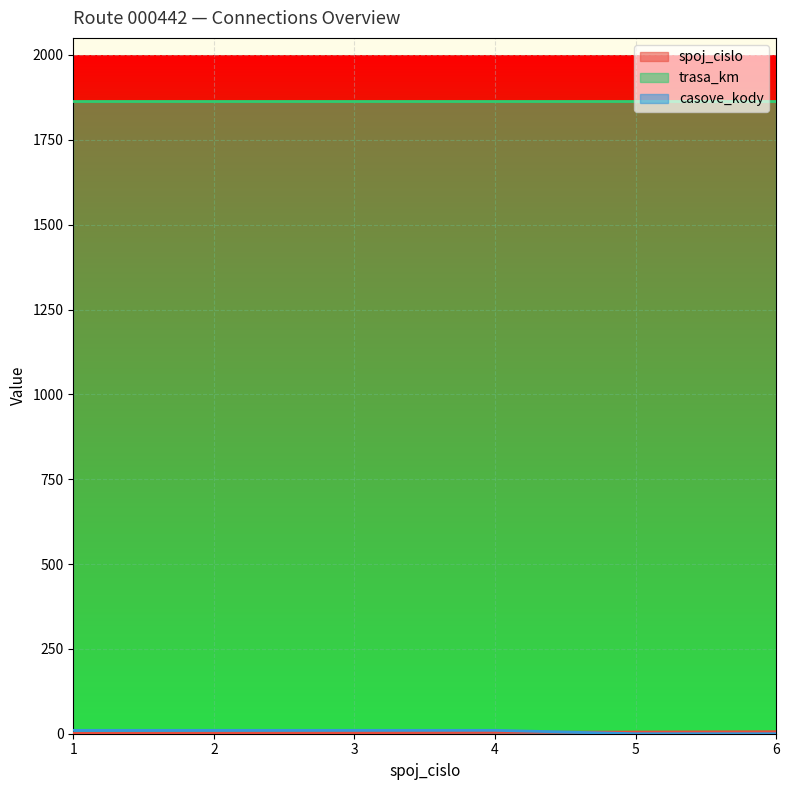

What is the difference between the maximum and second lowest values in the spoj_cislo series?

4